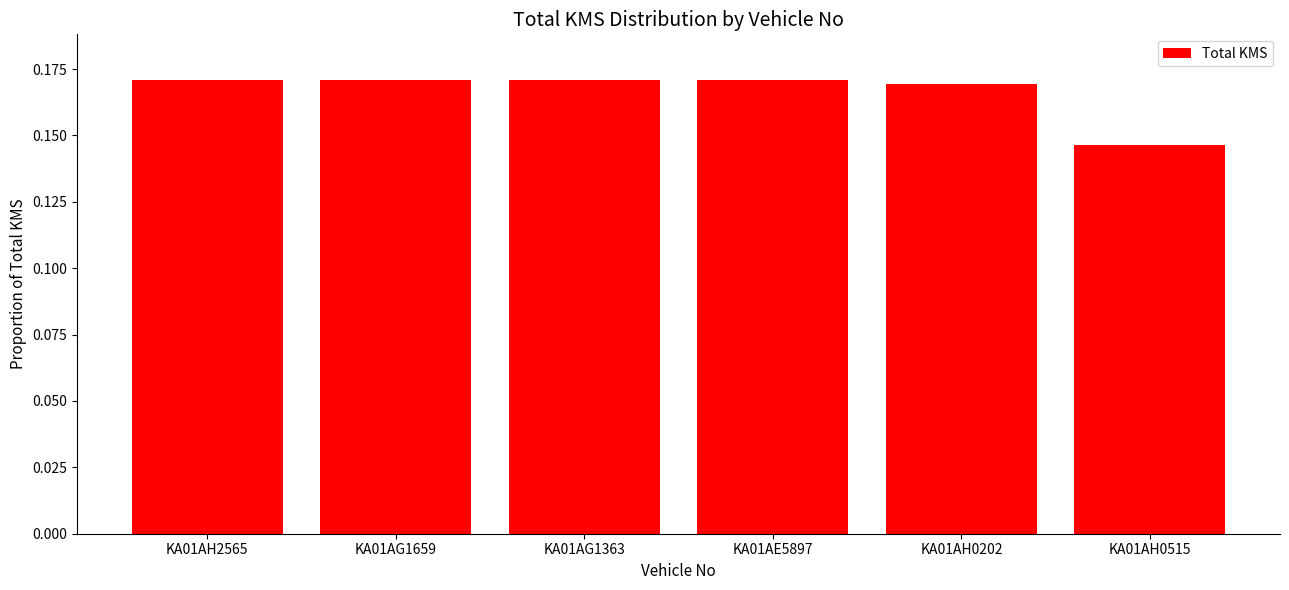

What is the label of the 3rd bar from the right?

KA01AE5897